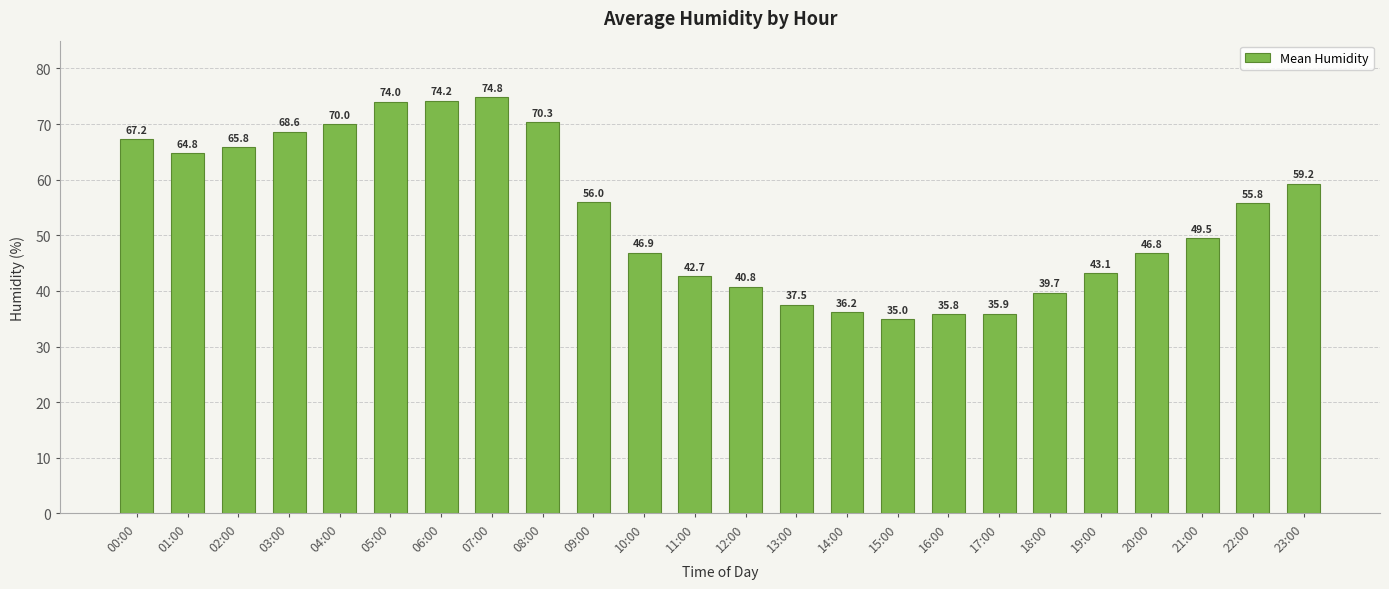

What is the difference between the values at 10:00 and 09:00?

9.1